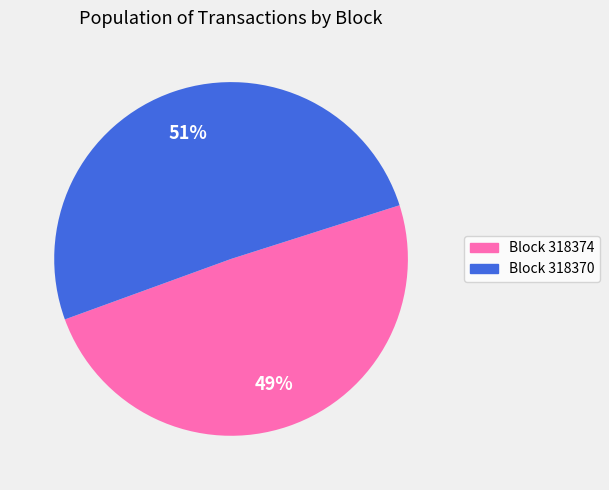

Is there any slice that represents more than half of the pie?

Yes